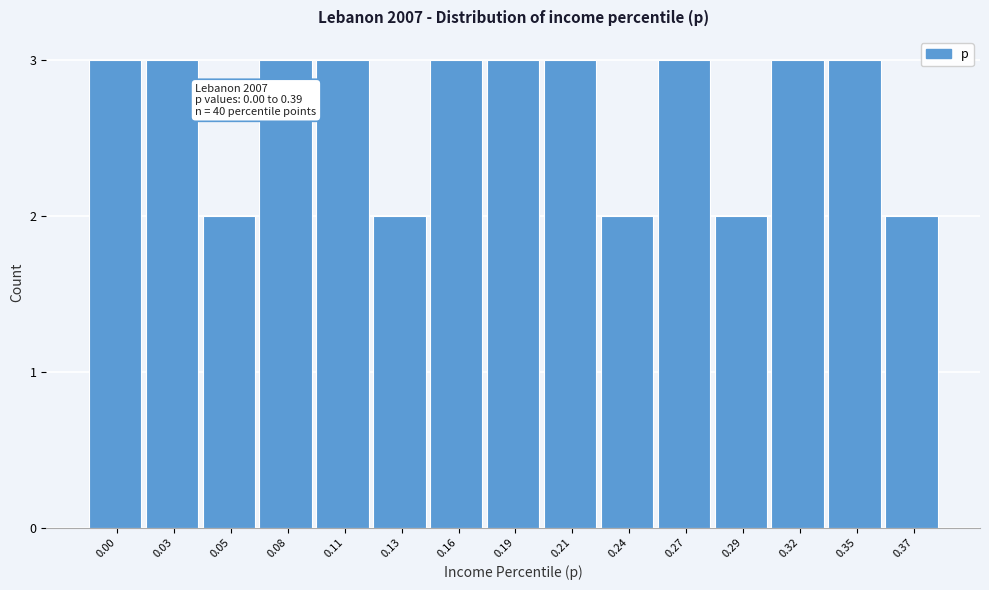

Reading left to right, transcribe all the data shown in this chart.

3	3	2	3	3	2	3	3	3	2	3	2	3	3	2